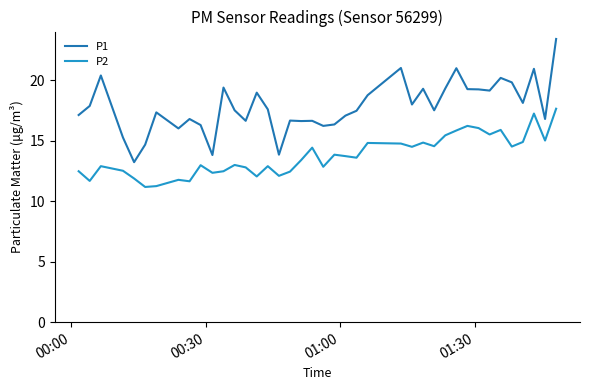

True or false: P2 and P1 cross at least once.

False